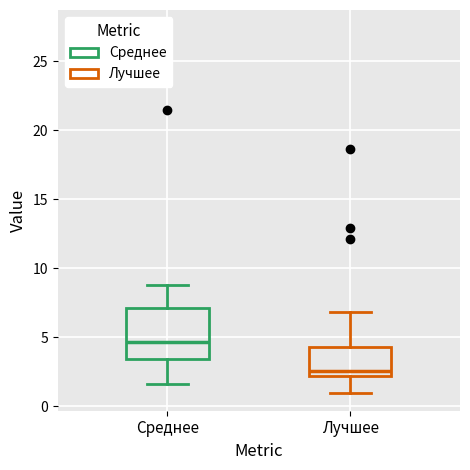

Which box's median line is the highest?

Среднее